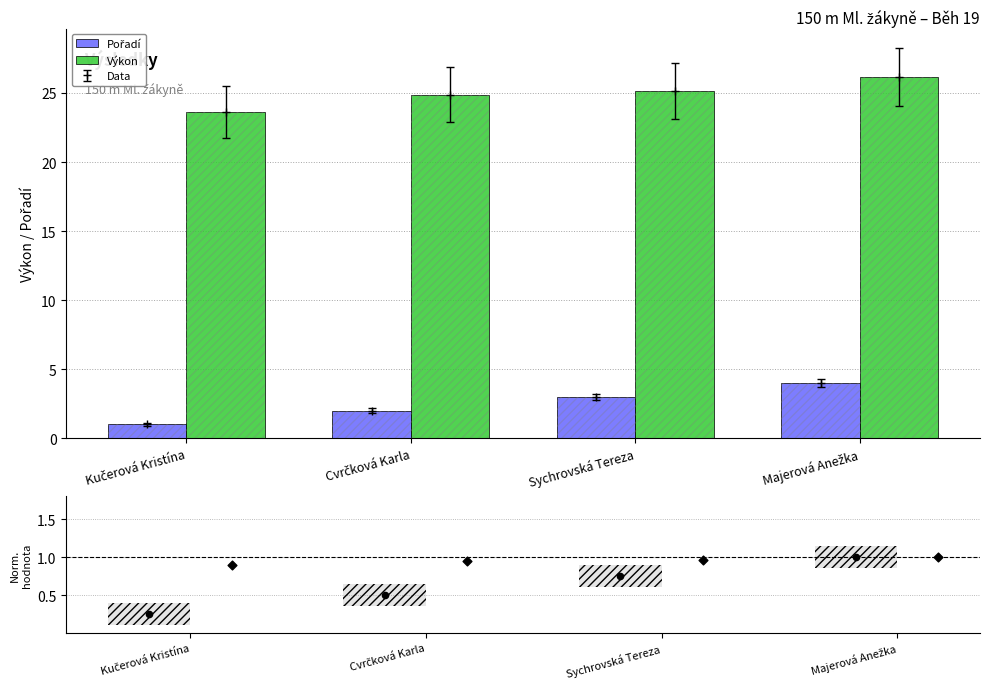

Which series reaches the minimum Y coordinate?

Pořadí norm.